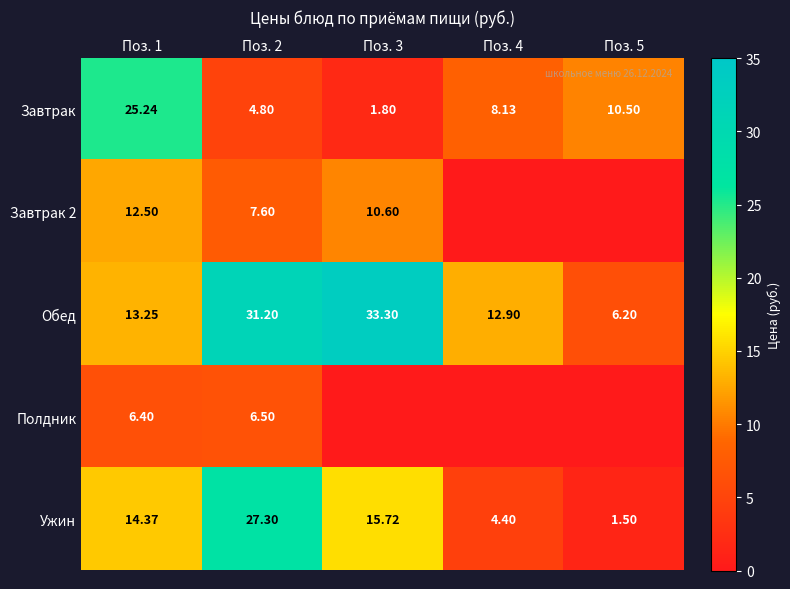

Which label corresponds to the smallest value in the chart?

Поз. 4